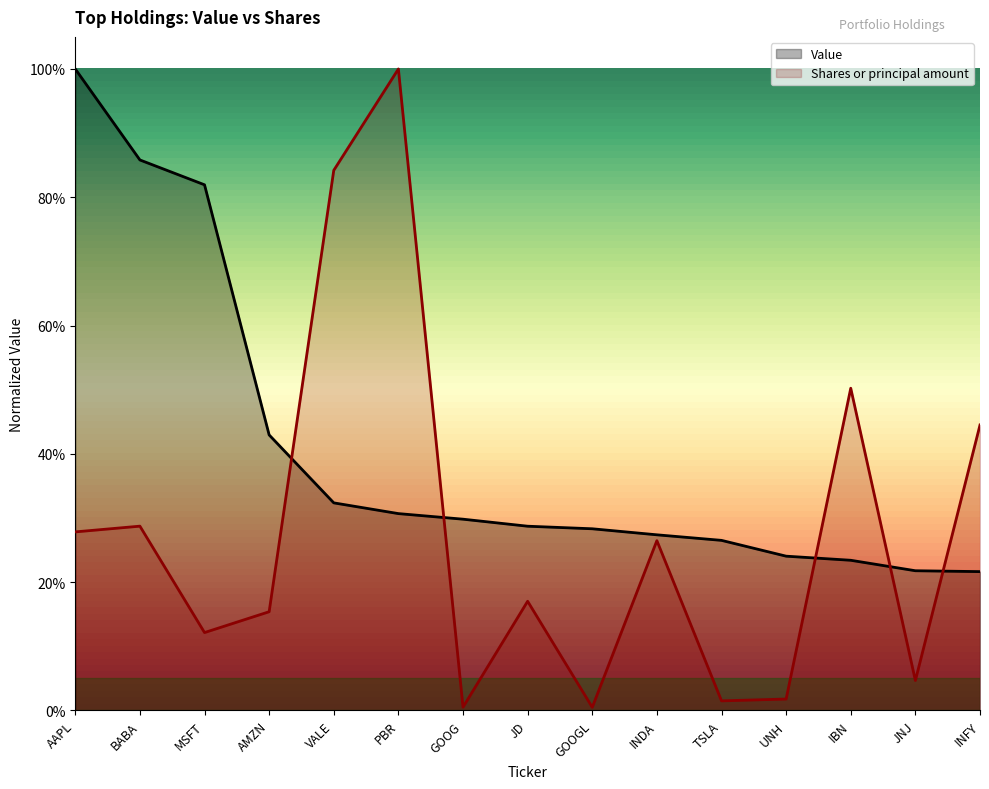

Which category has the lowest value in the Value series?

INFY